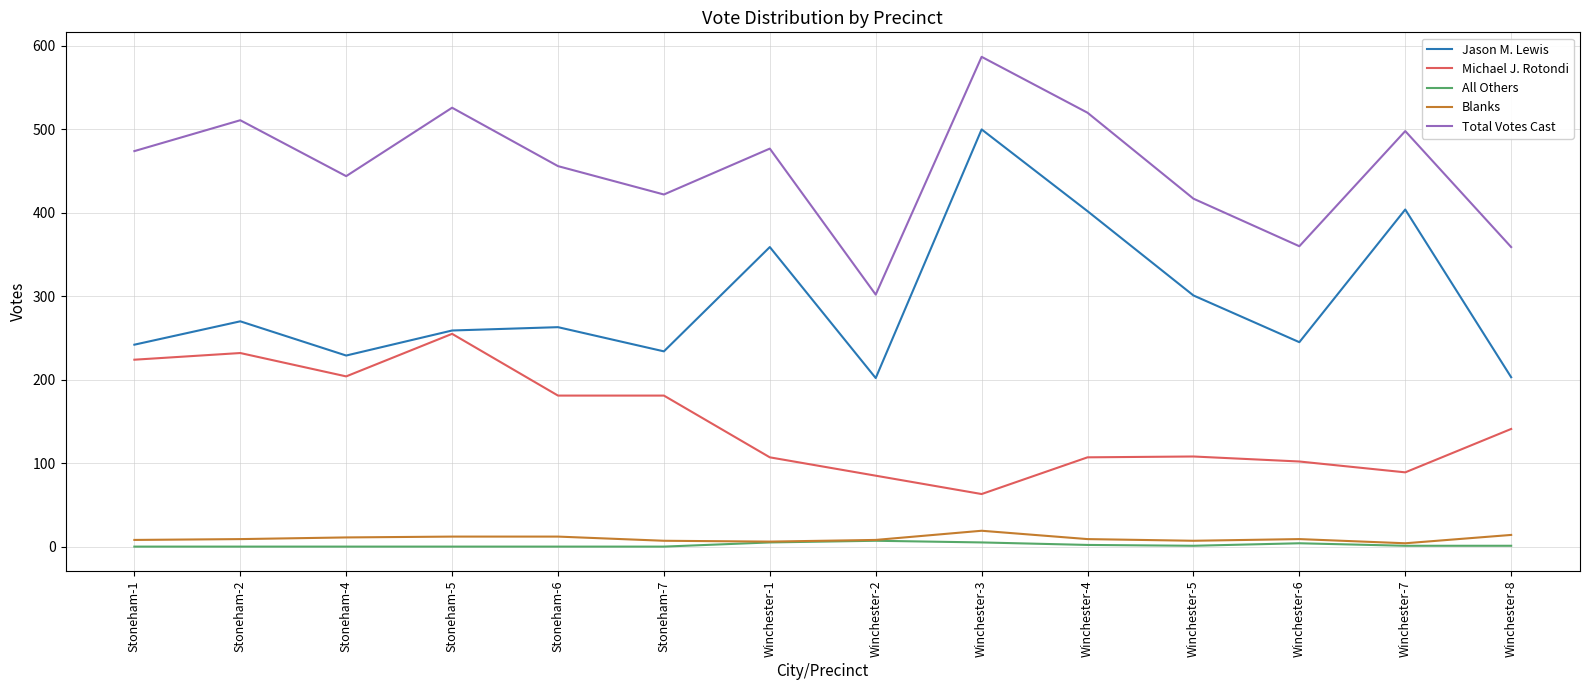

What is the sum of all Michael J. Rotondi values?

2079